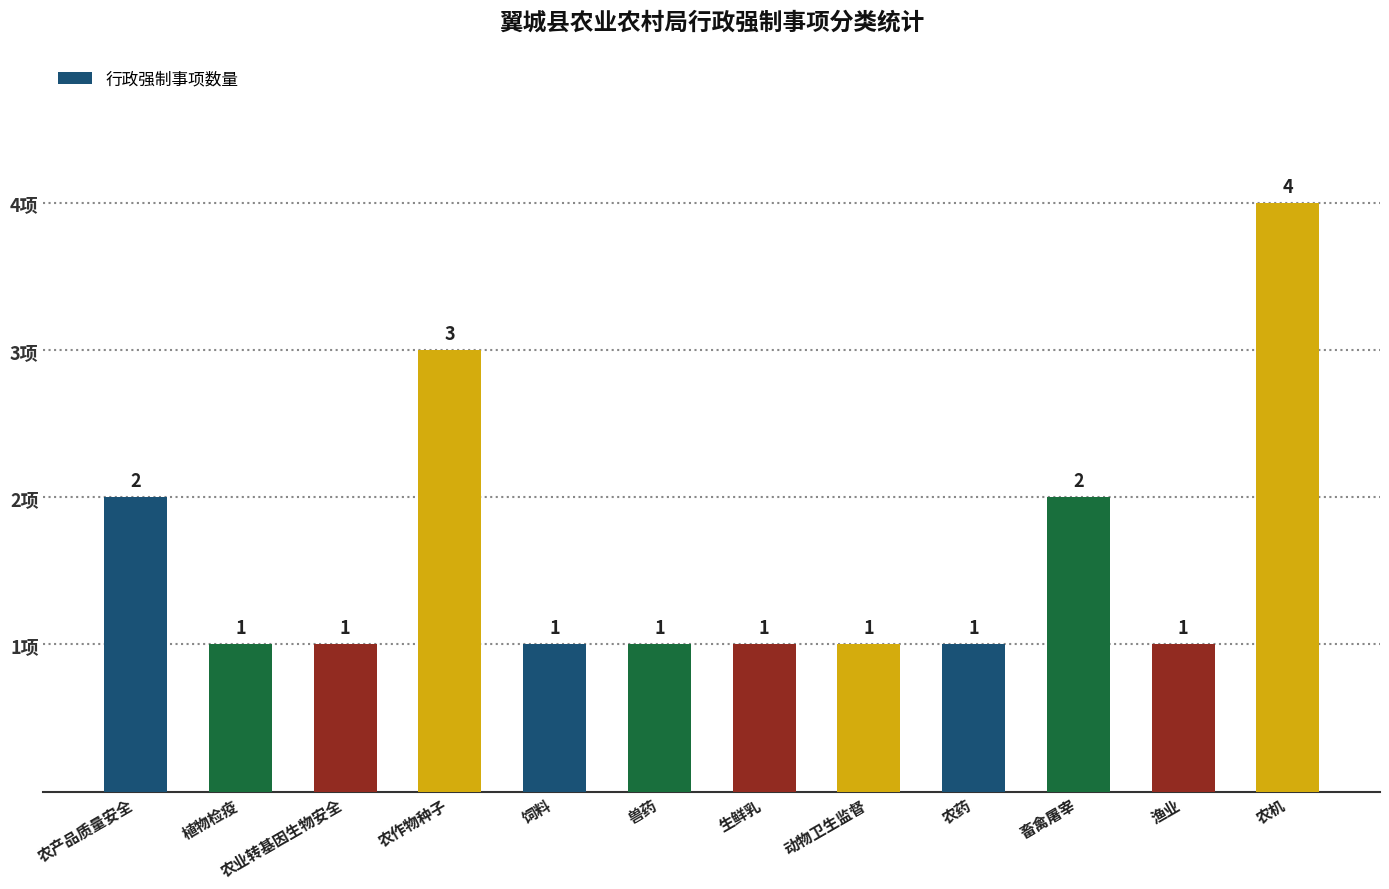

Reading left to right, transcribe all the data shown in this chart.

农产品质量安全=2	植物检疫=1	农业转基因生物安全=1	农作物种子=3	饲料=1	兽药=1	生鲜乳=1	动物卫生监督=1	农药=1	畜禽屠宰=2	渔业=1	农机=4